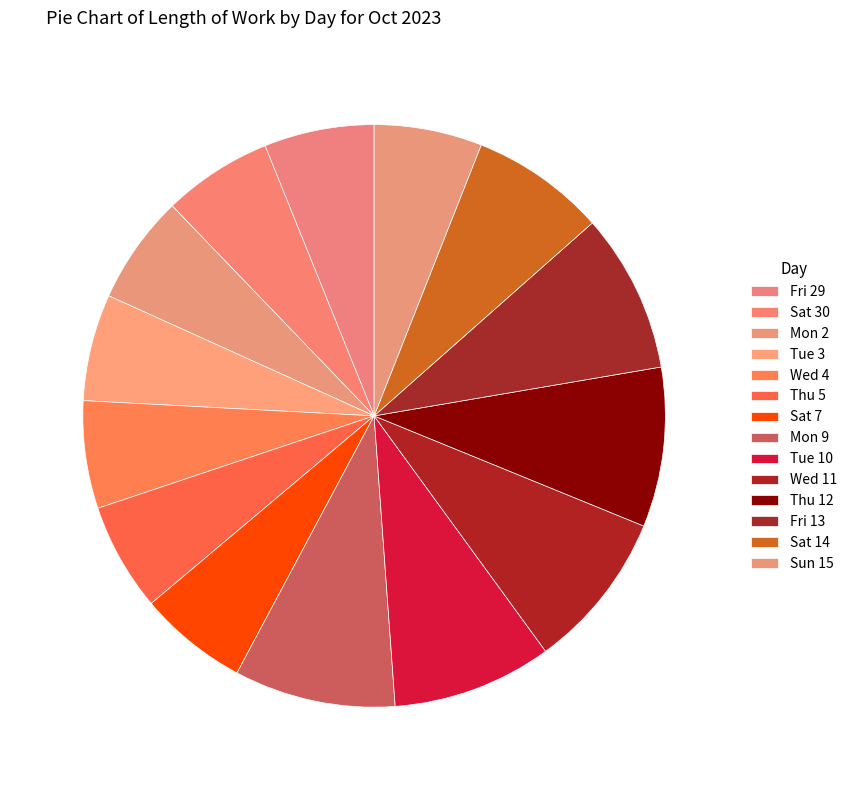

True or false: Wed 11 accounts for 9% of the total.

True